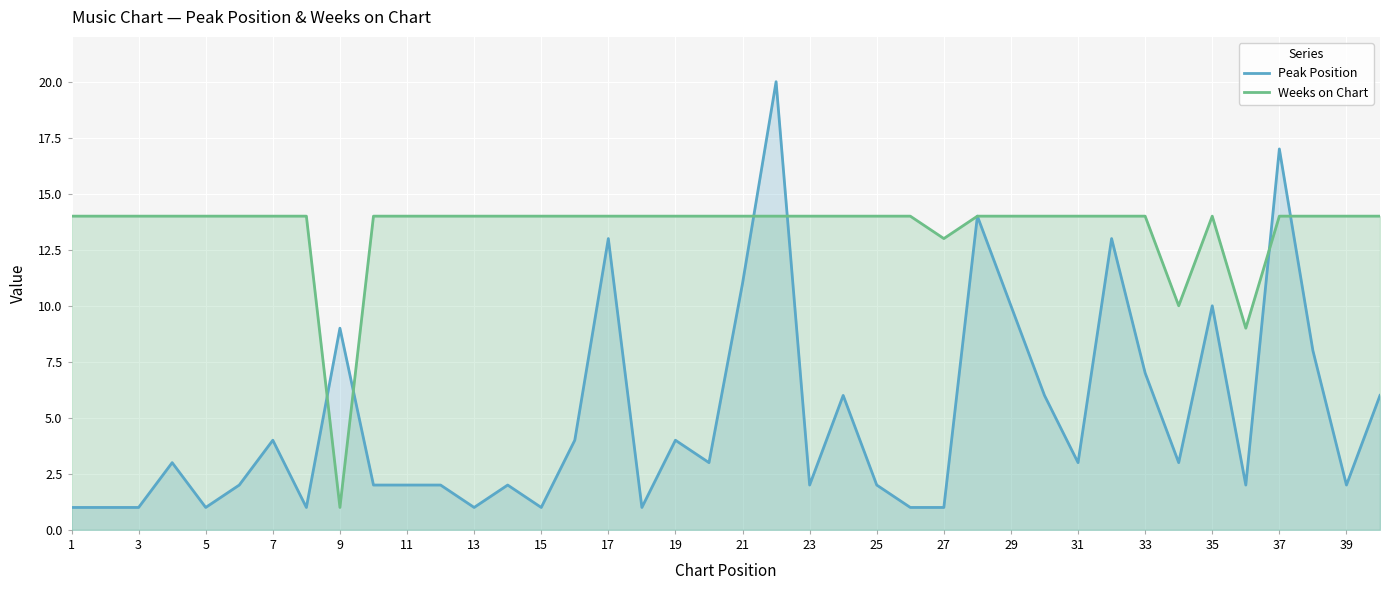

What are all the series names shown in the legend?

Peak Position, Weeks on Chart